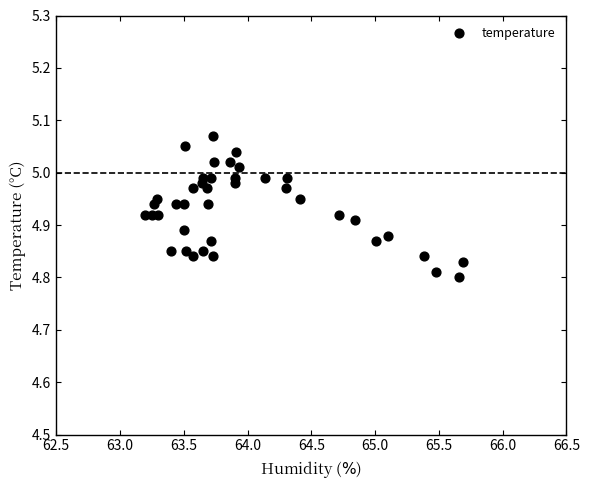

What is the range of Y values (max minus min)?

0.3